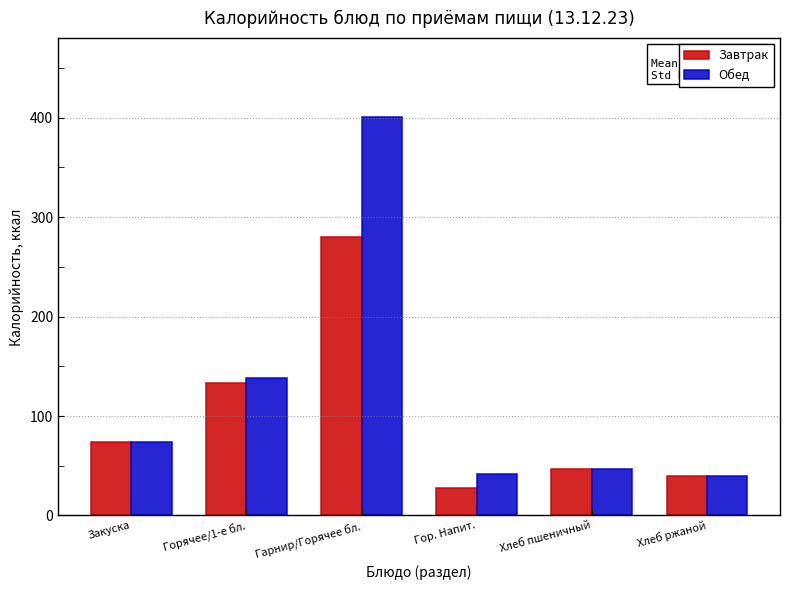

Rank the series by their maximum value, from highest to lowest.

Обед, Завтрак